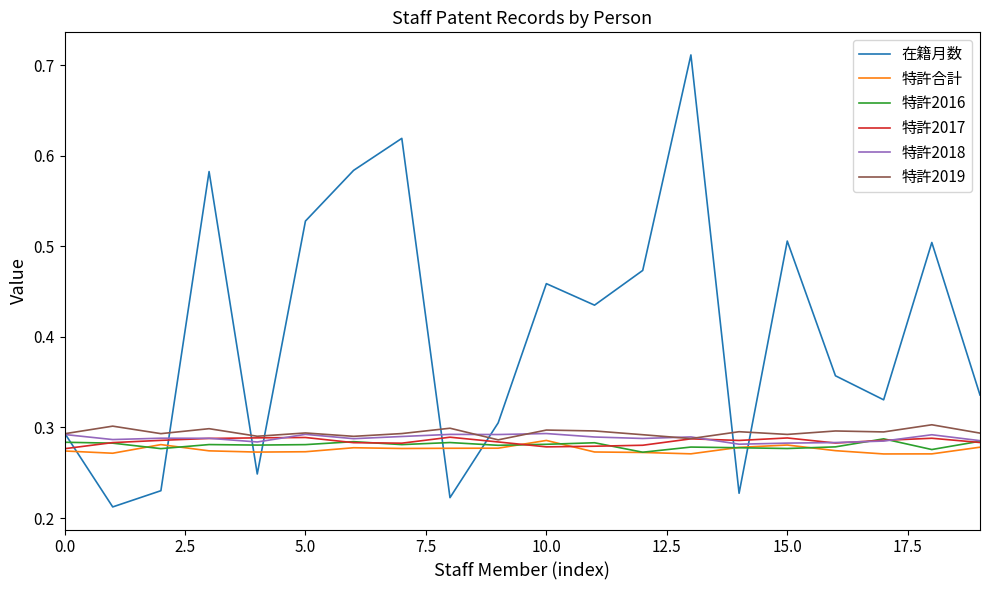

How many intersections are there between 特許2016 and 在籍月数?

8